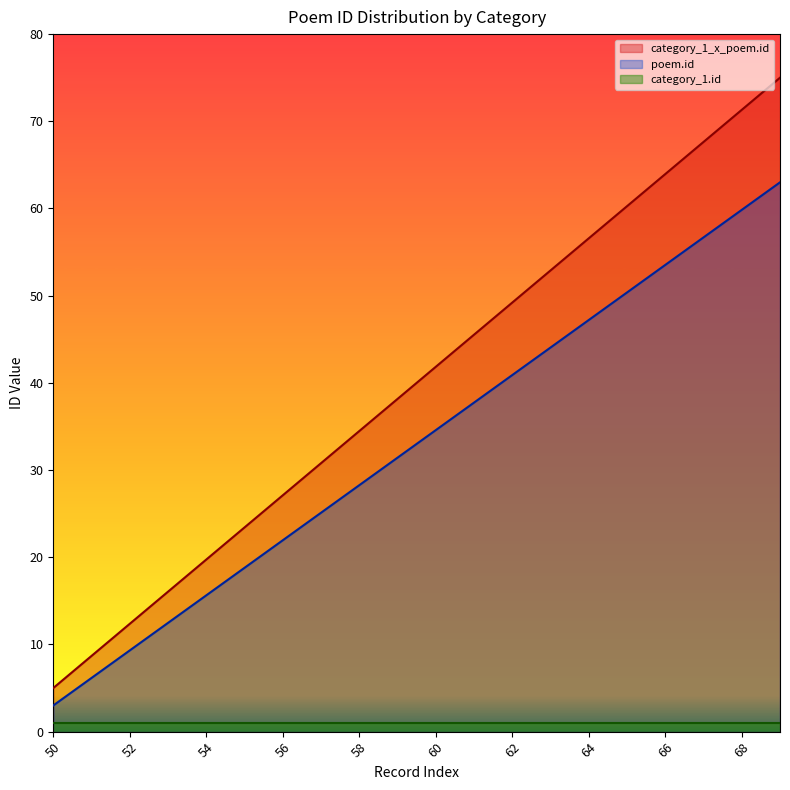

True or false: category_1_x_poem.id and poem.id intersect in this chart.

False